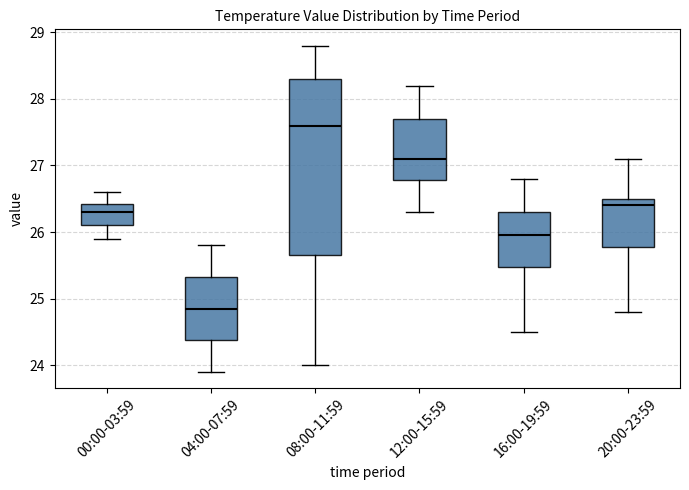

Which box's median line is the highest?

08:00-11:59